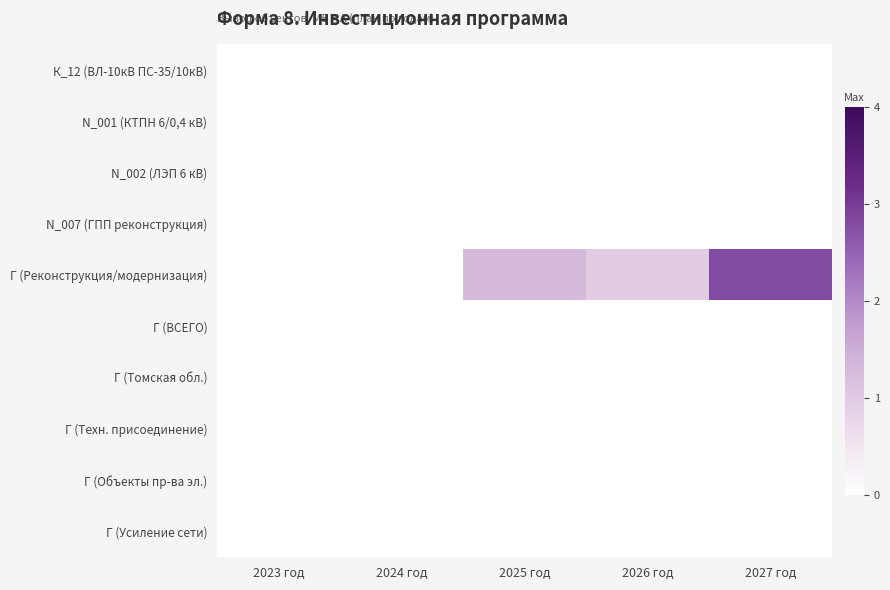

Reading left to right, what are all the values shown in this chart?

К_12 (ВЛ-10кВ ПС-35/10кВ): 2023 год=0.0	2024 год=0.0	2025 год=0.0	2026 год=0.0	2027 год=0.0
N_001 (КТПН 6/0,4 кВ): 2023 год=0.0	2024 год=0.0	2025 год=0.0	2026 год=0.0	2027 год=0.0
N_002 (ЛЭП 6 кВ): 2023 год=0.0	2024 год=0.0	2025 год=0.0	2026 год=0.0	2027 год=0.0
N_007 (ГПП реконструкция): 2023 год=0.0	2024 год=0.0	2025 год=0.0	2026 год=0.0	2027 год=0.0
Г (Реконструкция/модернизация): 2023 год=0.0	2024 год=0.0	2025 год=1.3	2026 год=1.0	2027 год=2.8
Г (ВСЕГО): 2023 год=0.0	2024 год=0.0	2025 год=0.0	2026 год=0.0	2027 год=0.0
Г (Томская обл.): 2023 год=0.0	2024 год=0.0	2025 год=0.0	2026 год=0.0	2027 год=0.0
Г (Техн. присоединение): 2023 год=0.0	2024 год=0.0	2025 год=0.0	2026 год=0.0	2027 год=0.0
Г (Объекты пр-ва эл.): 2023 год=0.0	2024 год=0.0	2025 год=0.0	2026 год=0.0	2027 год=0.0
Г (Усиление сети): 2023 год=0.0	2024 год=0.0	2025 год=0.0	2026 год=0.0	2027 год=0.0